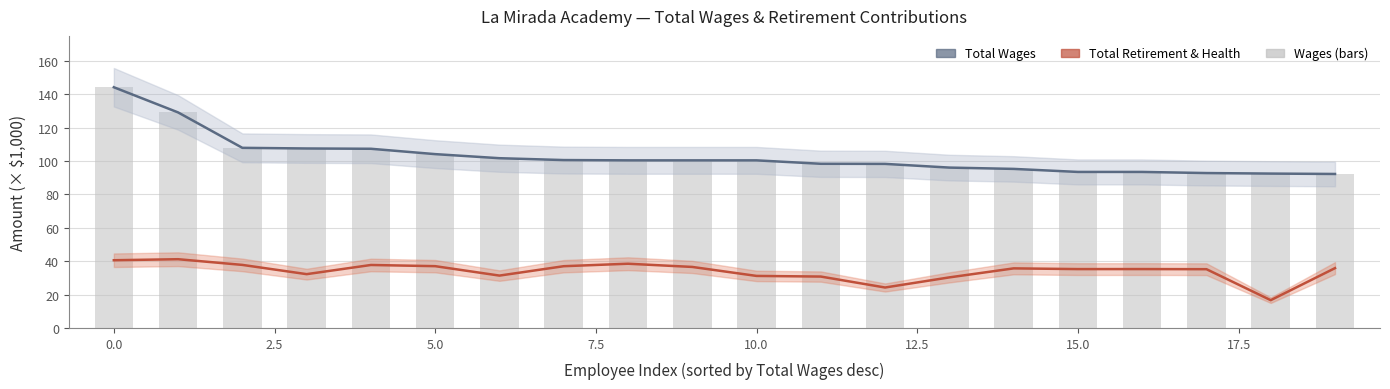

At how many categories does at least one series exceed 54?

20